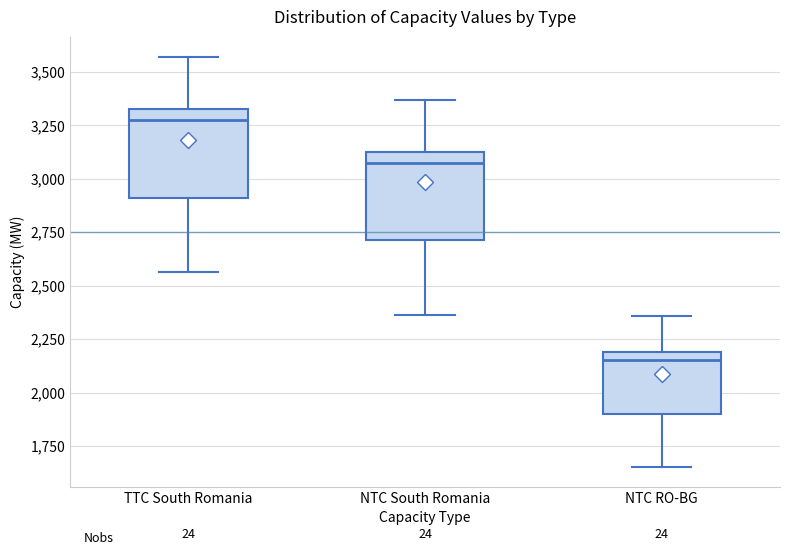

Which box has the highest median line?

TTC South Romania